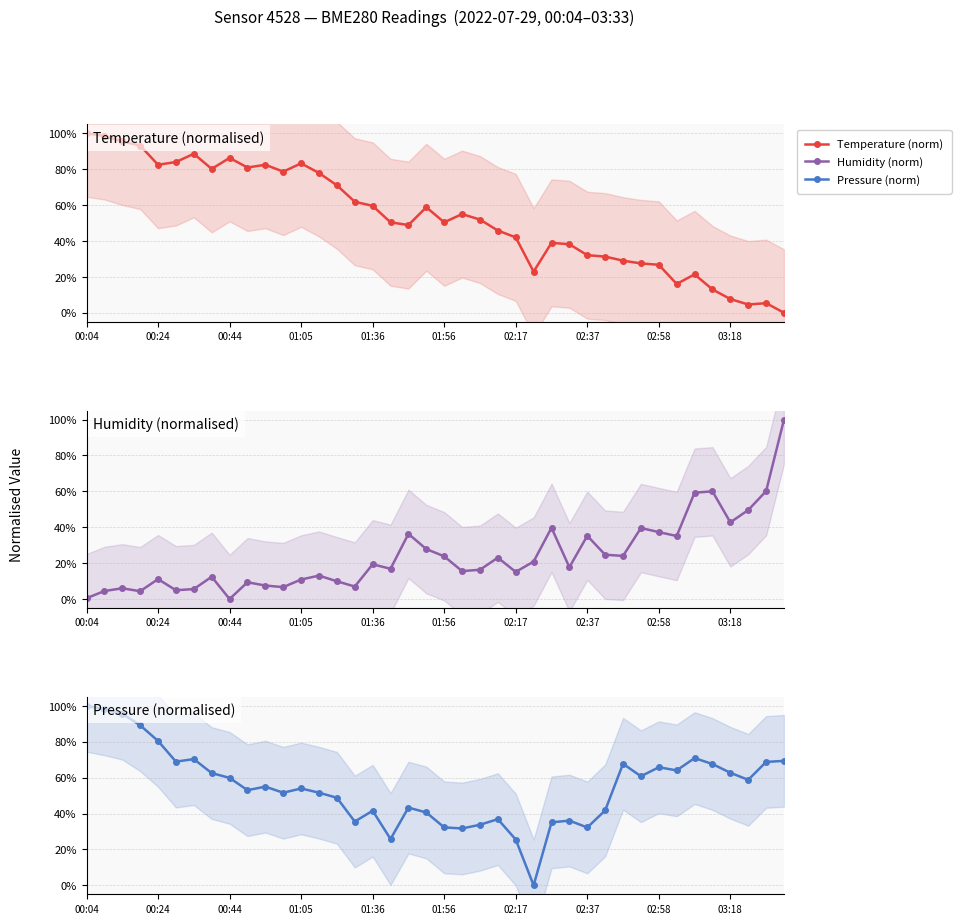

Which series has the largest total across all categories?

Pressure (norm)